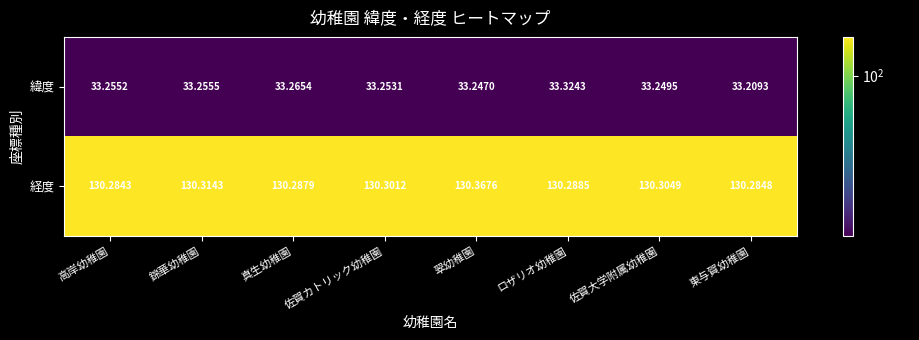

At how many categories does at least one series exceed 51?

8